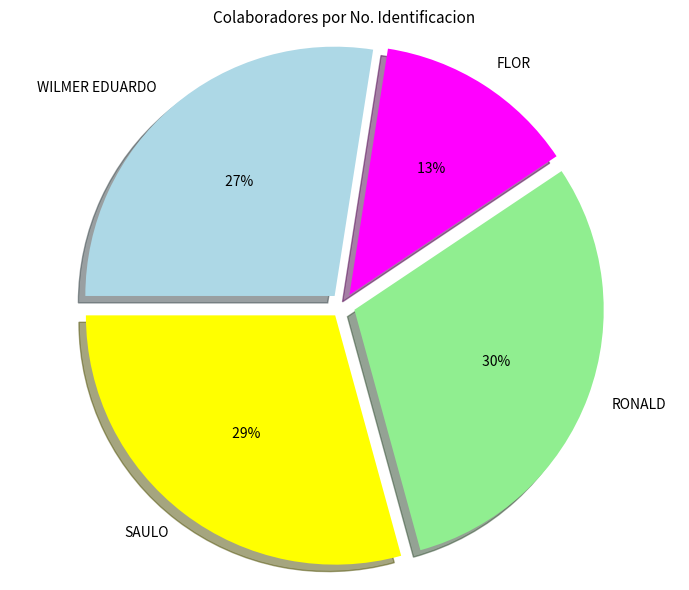

Approximately how many times larger is the value at WILMER EDUARDO compared to RONALD?

0.9